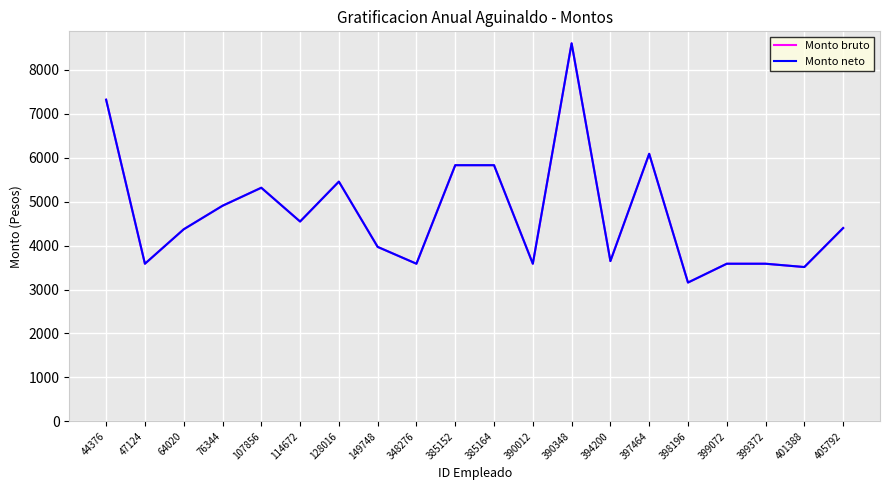

How many lines are shown in the chart?

2